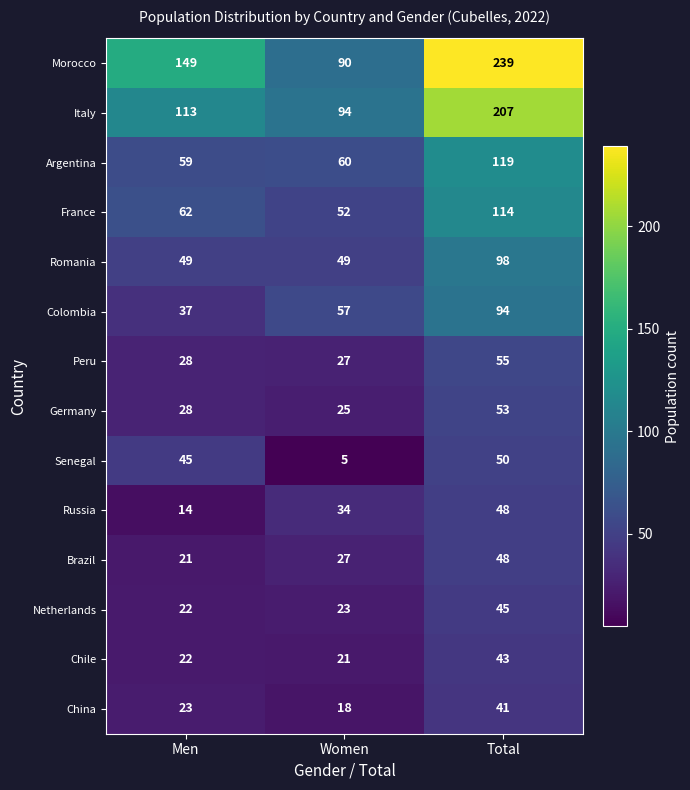

What is the total value across all series at Men?

672